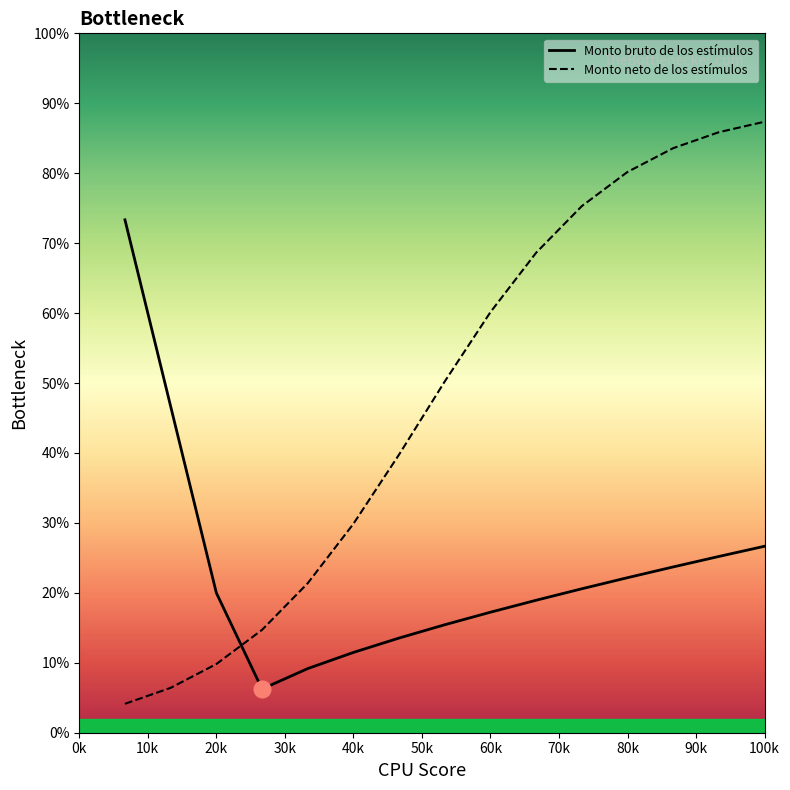

List the series in order of their overall mean, lowest first.

Monto bruto de los estímulos, Monto neto de los estímulos